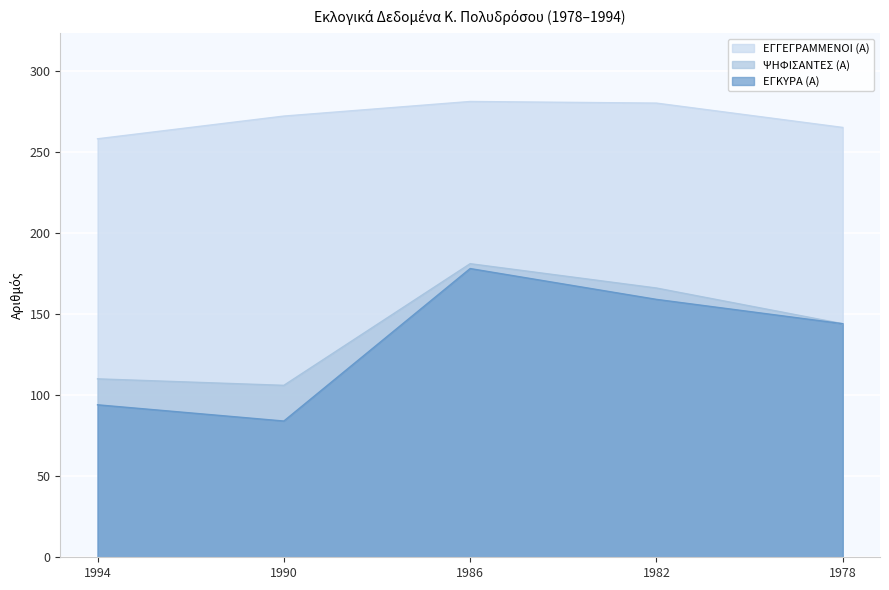

True or false: ΨΗΦΙΣΑΝΤΕΣ (Α) has more than 2 points higher than both neighbors.

False